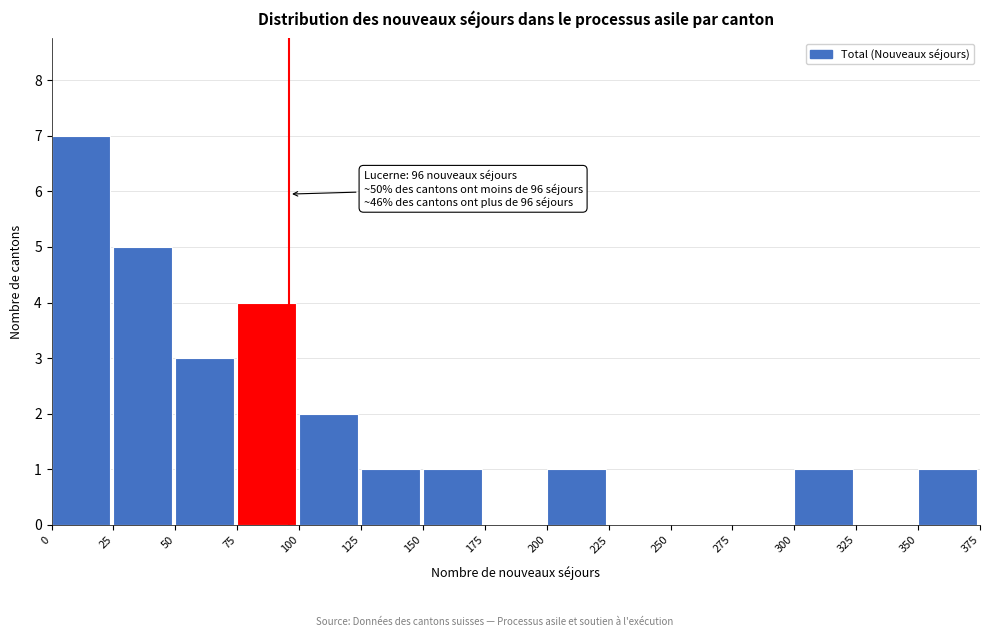

Over which range of the x-axis is the bar tallest?

0 to 25